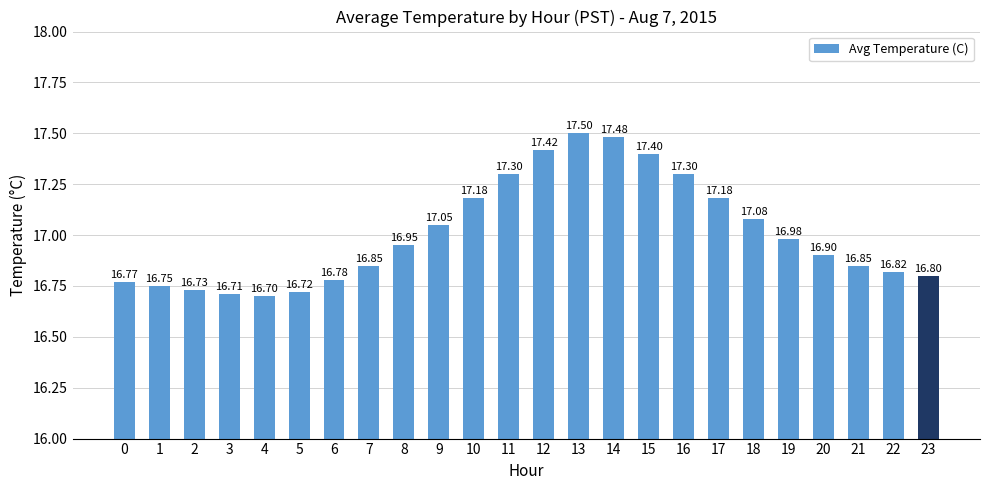

Which has a higher value, 5 or 8?

8